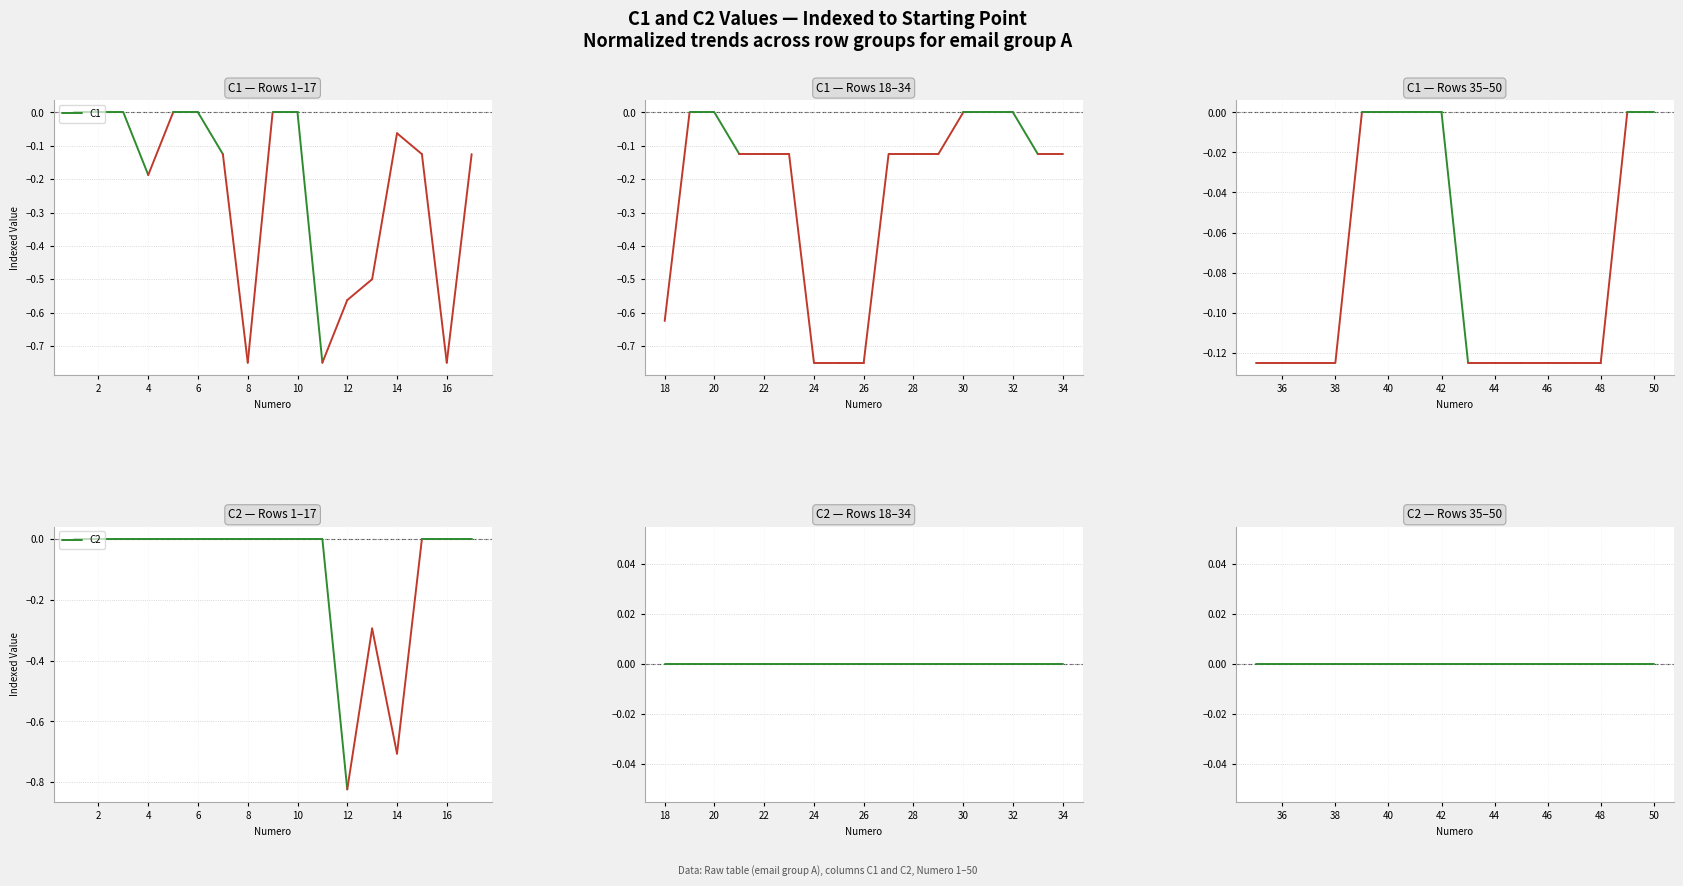

Which series has the largest total across all categories?

C2